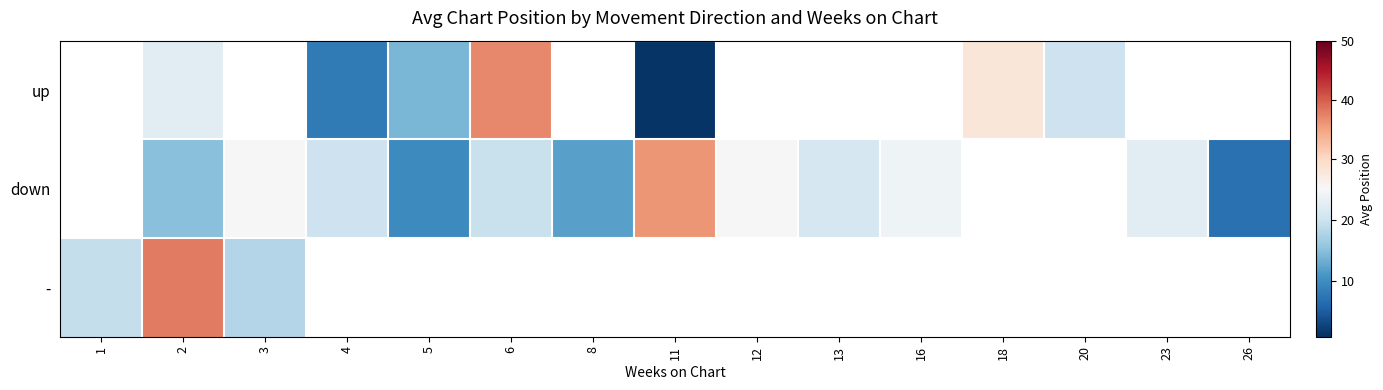

How many data points does each series have?

15